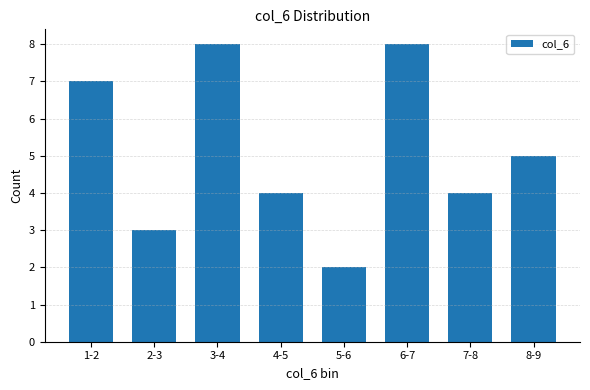

Reading left to right, extract all data points from this chart.

1-2=7	2-3=3	3-4=8	4-5=4	5-6=2	6-7=8	7-8=4	8-9=5